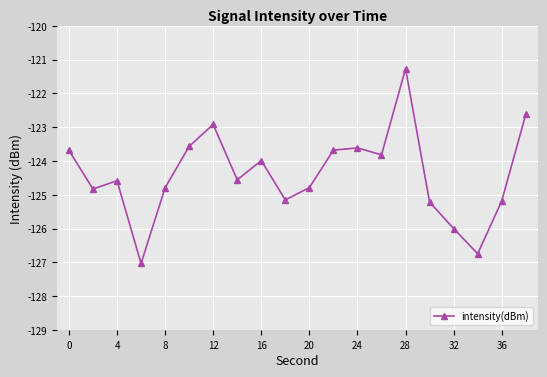

What is the smallest value displayed?

-127.0